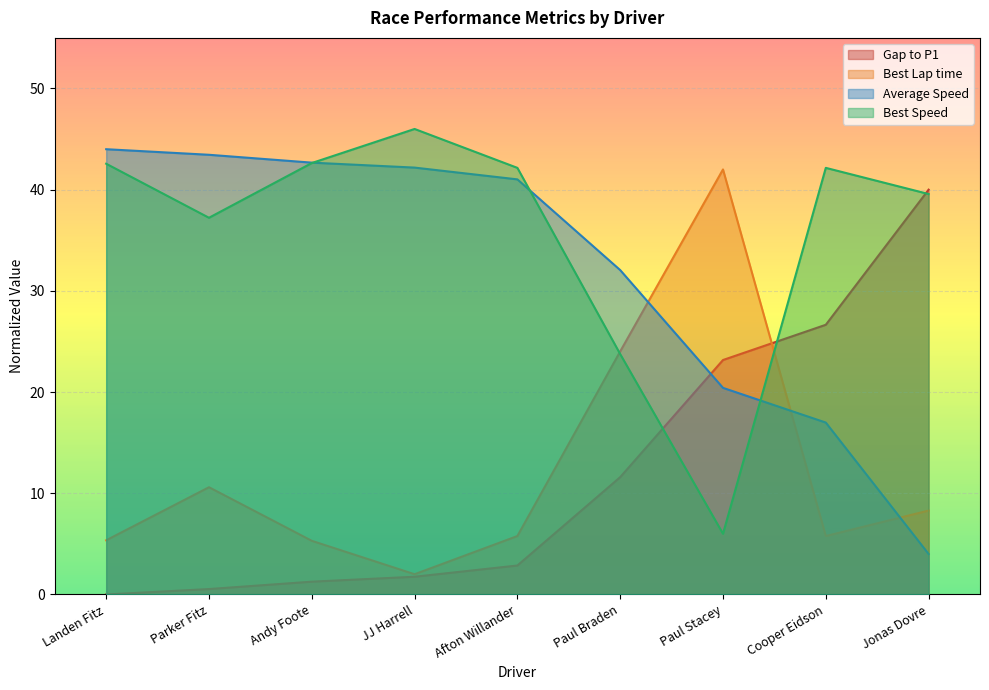

After their last crossing, which series has the higher values: Best Speed or Average Speed?

Best Speed